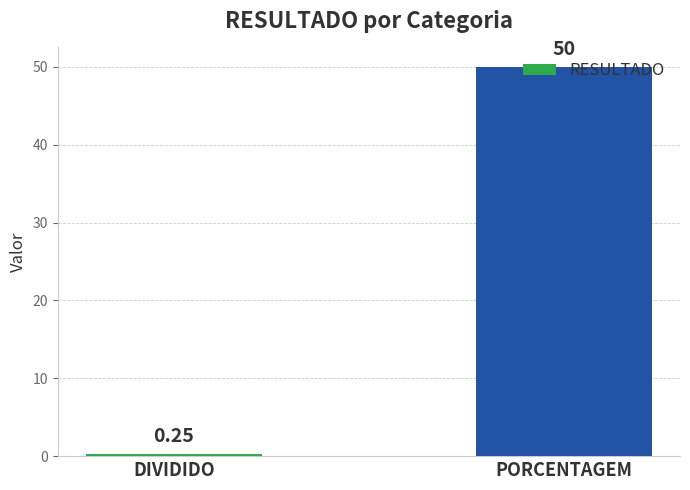

Which label corresponds to the smallest value in the chart?

DIVIDIDO